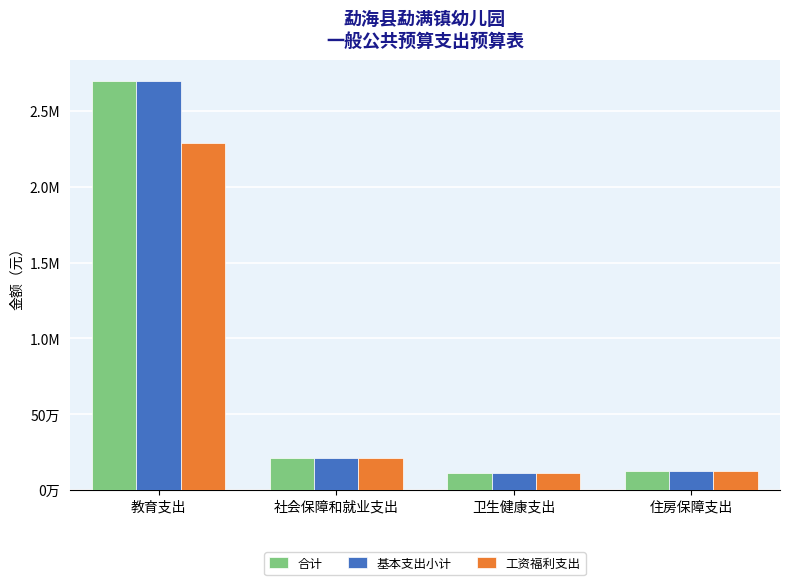

What is the label of the 4th bar from the left?

住房保障支出